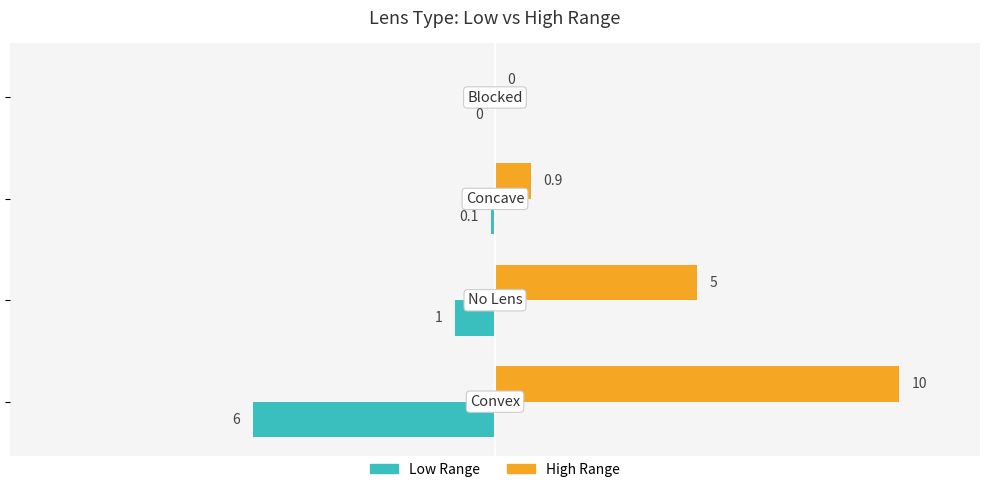

Which series has the largest total across all categories?

High Range